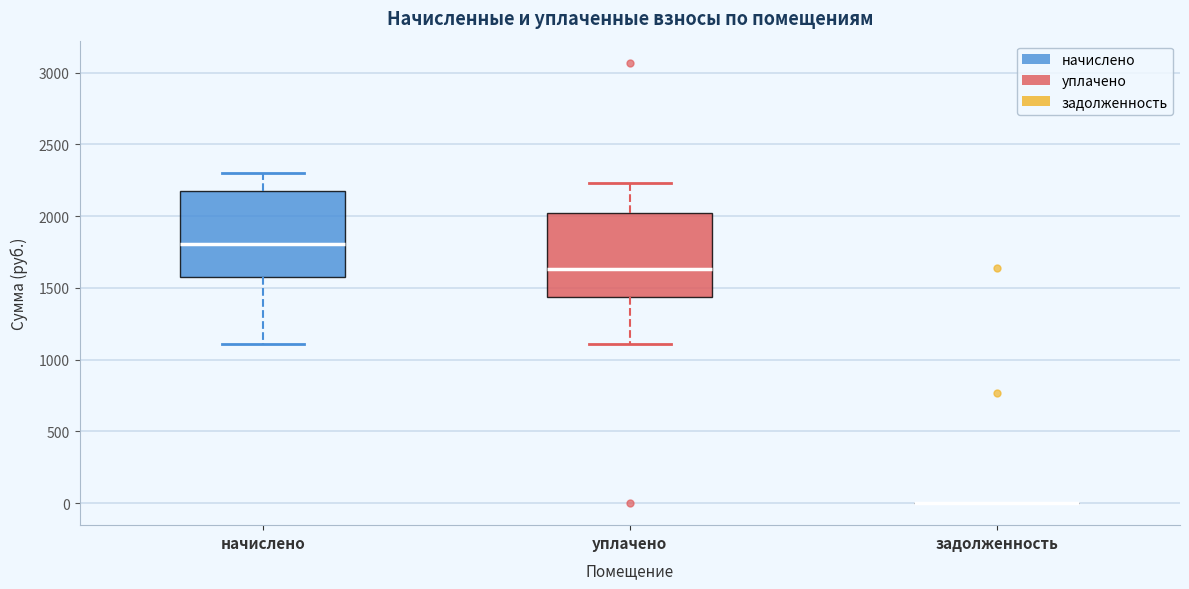

Reading left to right, transcribe this box plot: for each box, give where its median line is, the range the box spans, and where its two whiskers end, as read against the y-axis. The values are not printed on the chart, so give them approximately, as read against the axis.

начислено: median 1800, box 1600 to 2150, whiskers 1100 to 2300
уплачено: median 1650, box 1450 to 2050, whiskers 1100 to 2250
задолженность: box collapsed to a line at 0, whiskers 0 to 0